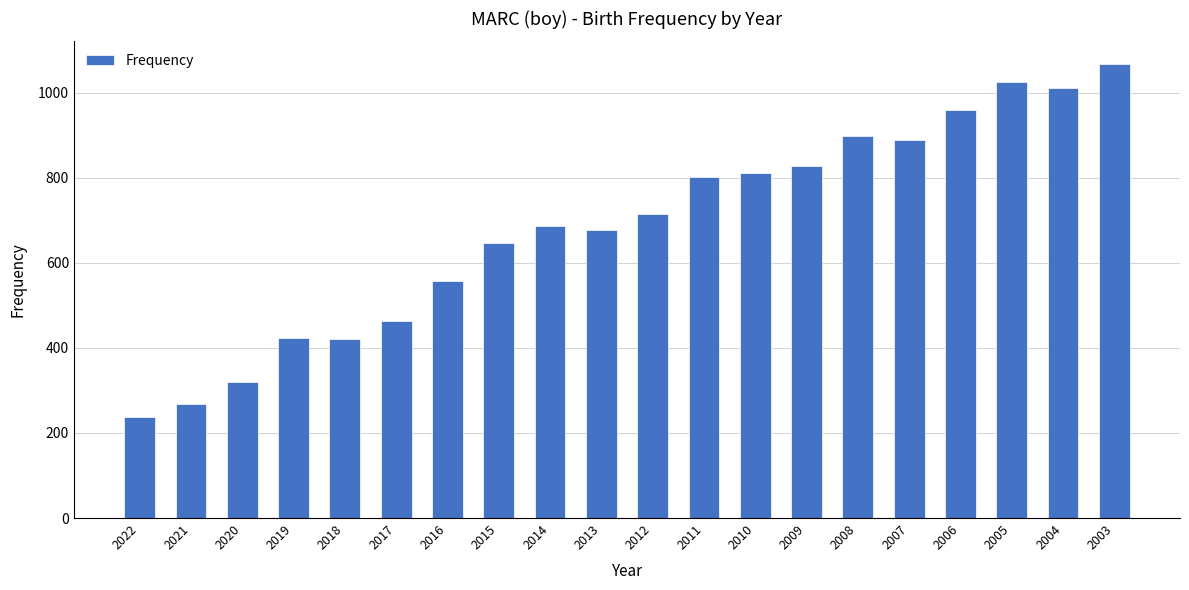

What is the change in value from 2022 to 2015?

+408